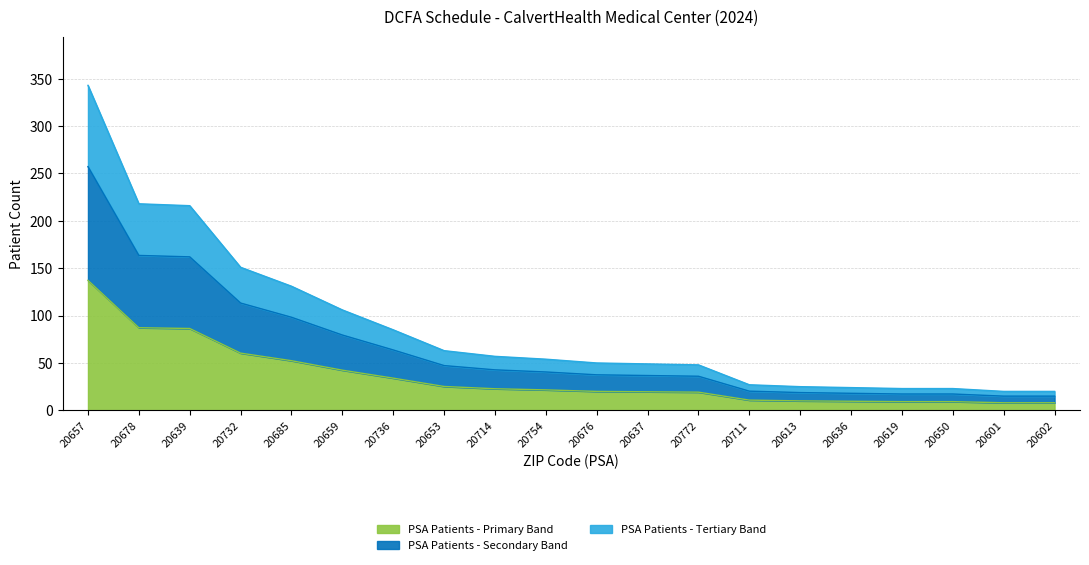

True or false: Total Patients (Col 4) has more than 1 points higher than both neighbors.

False